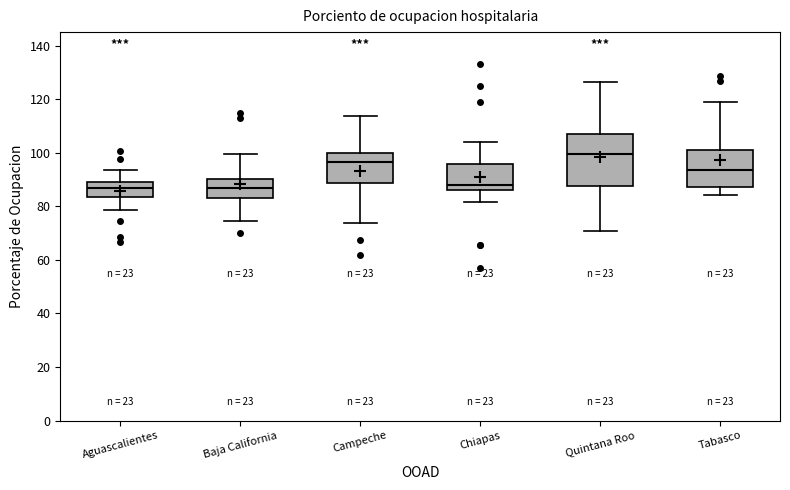

Comparing the boxes themselves (not the whiskers), which one is the tallest?

Quintana Roo